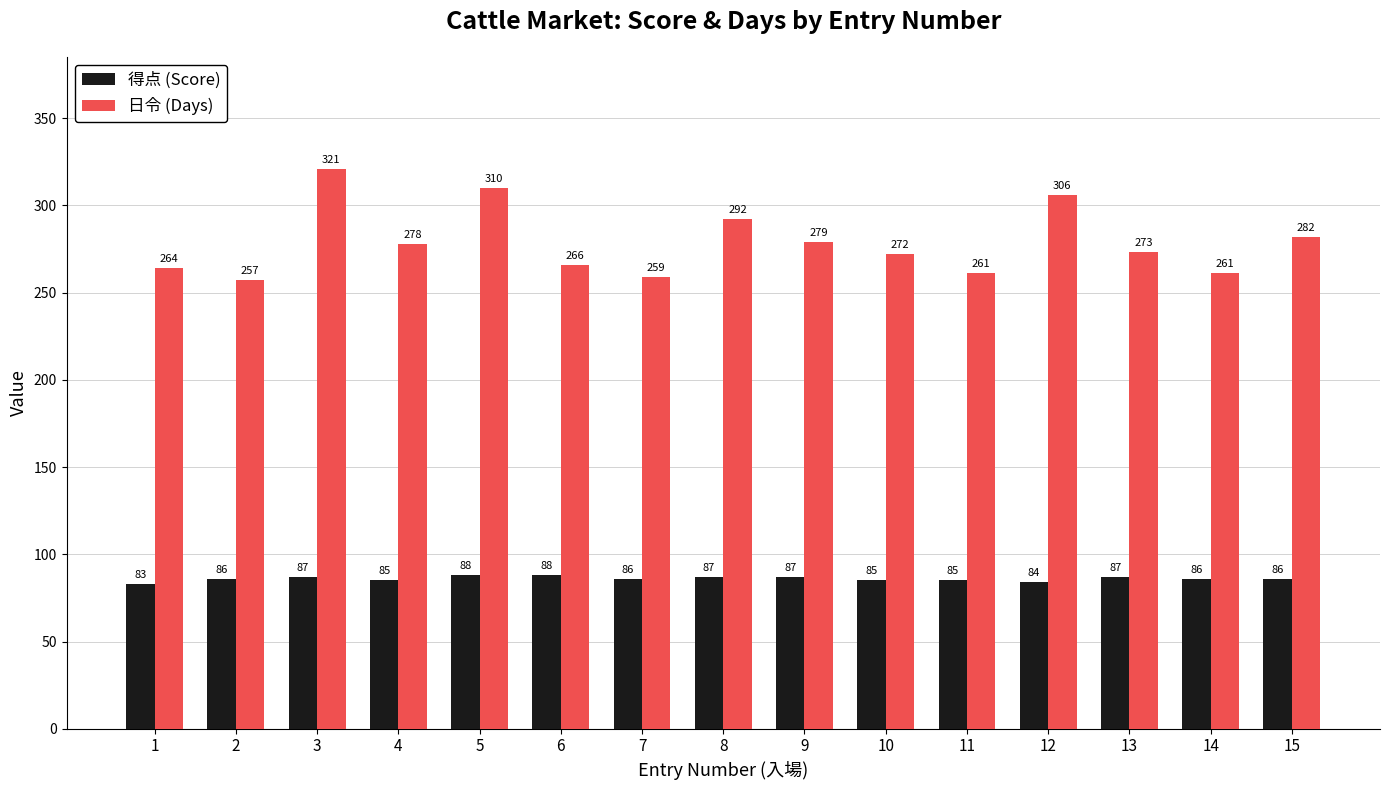

The 日令 (Days) series shows 487 at 8. True or false?

False